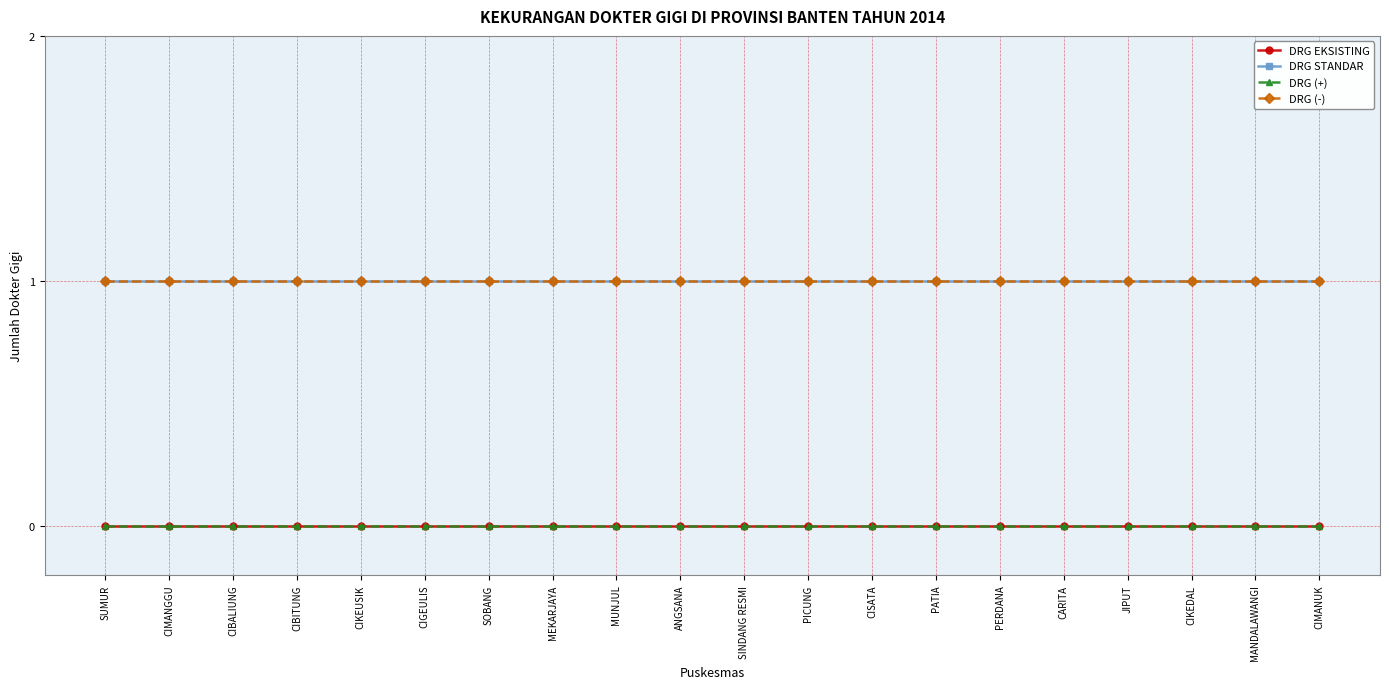

Reading left to right, extract all data points from this chart.

DRG EKSISTING: SUMUR=0	CIMANGGU=0	CIBALIUNG=0	CIBITUNG=0	CIKEUSIK=0	CIGEULIS=0	SOBANG=0	MEKARJAYA=0	MUNJUL=0	ANGSANA=0	SINDANG RESMI=0	PICUNG=0	CISATA=0	PATIA=0	PERDANA=0	CARITA=0	JIPUT=0	CIKEDAL=0	MANDALAWANGI=0	CIMANUK=0
DRG STANDAR: SUMUR=1	CIMANGGU=1	CIBALIUNG=1	CIBITUNG=1	CIKEUSIK=1	CIGEULIS=1	SOBANG=1	MEKARJAYA=1	MUNJUL=1	ANGSANA=1	SINDANG RESMI=1	PICUNG=1	CISATA=1	PATIA=1	PERDANA=1	CARITA=1	JIPUT=1	CIKEDAL=1	MANDALAWANGI=1	CIMANUK=1
DRG (+): SUMUR=0	CIMANGGU=0	CIBALIUNG=0	CIBITUNG=0	CIKEUSIK=0	CIGEULIS=0	SOBANG=0	MEKARJAYA=0	MUNJUL=0	ANGSANA=0	SINDANG RESMI=0	PICUNG=0	CISATA=0	PATIA=0	PERDANA=0	CARITA=0	JIPUT=0	CIKEDAL=0	MANDALAWANGI=0	CIMANUK=0
DRG (-): SUMUR=1	CIMANGGU=1	CIBALIUNG=1	CIBITUNG=1	CIKEUSIK=1	CIGEULIS=1	SOBANG=1	MEKARJAYA=1	MUNJUL=1	ANGSANA=1	SINDANG RESMI=1	PICUNG=1	CISATA=1	PATIA=1	PERDANA=1	CARITA=1	JIPUT=1	CIKEDAL=1	MANDALAWANGI=1	CIMANUK=1